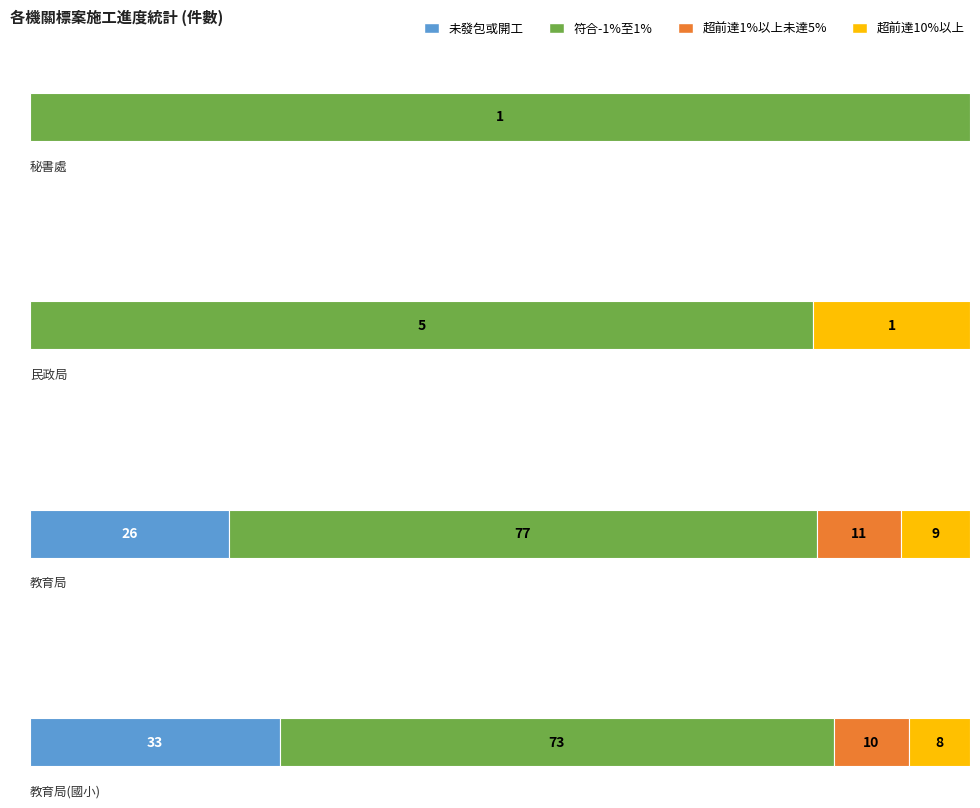

How many bars are there in total?

16